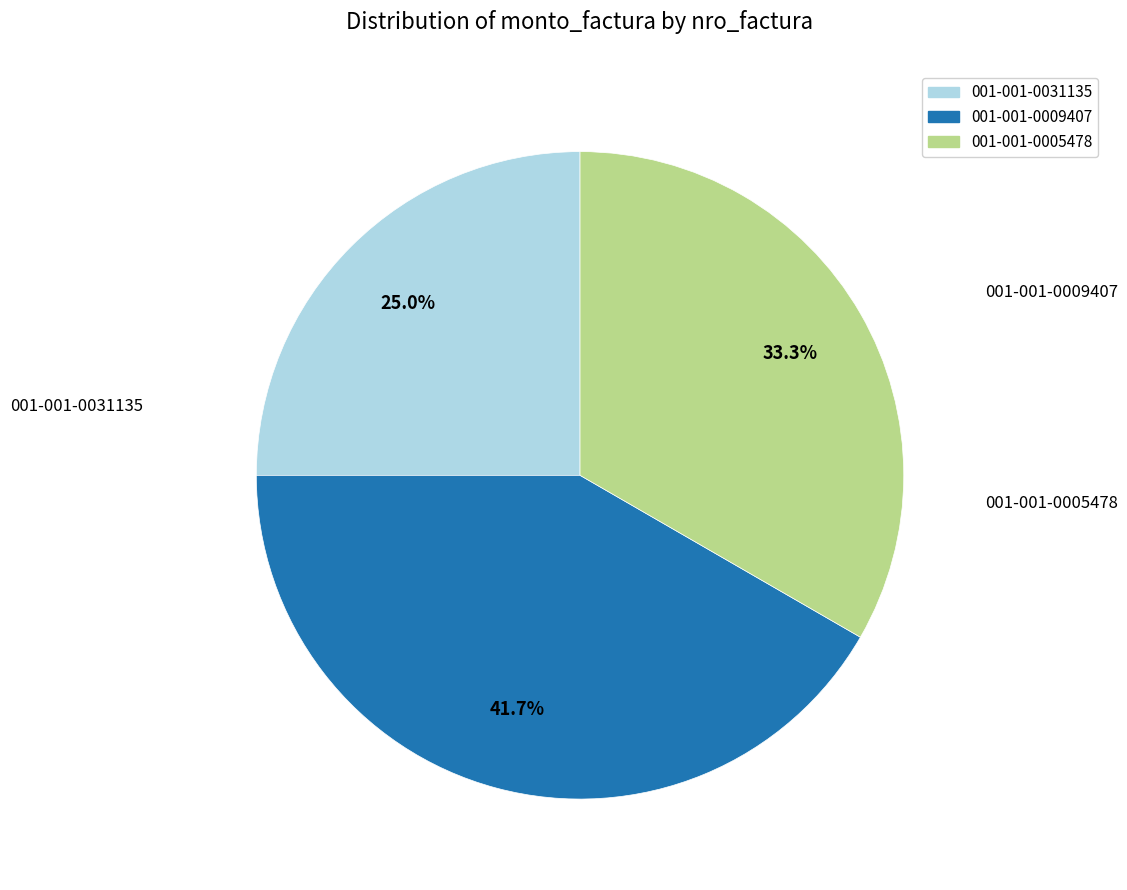

How many segments does this pie chart have?

3